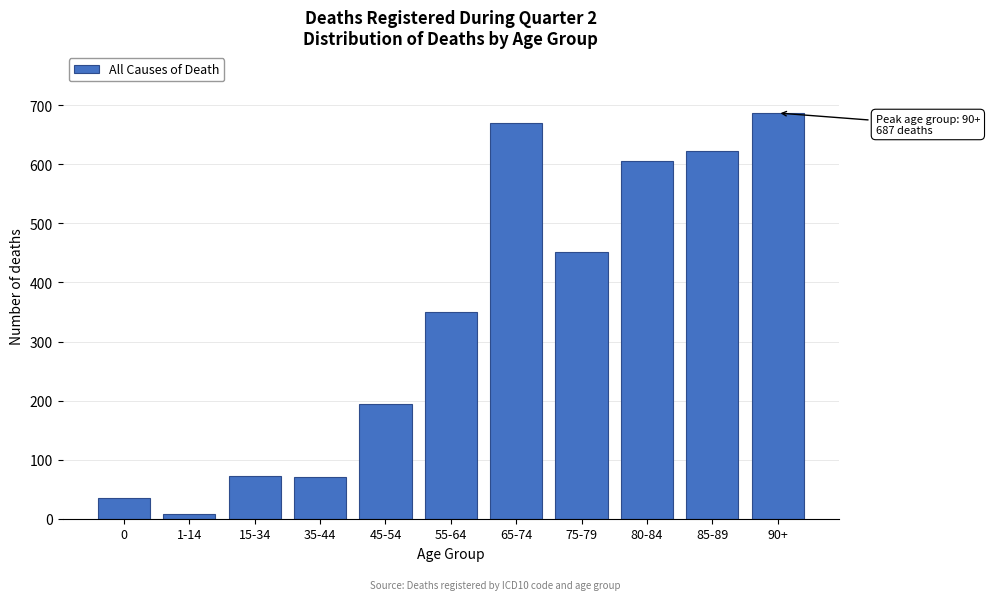

What is the difference between the maximum and minimum values?

679